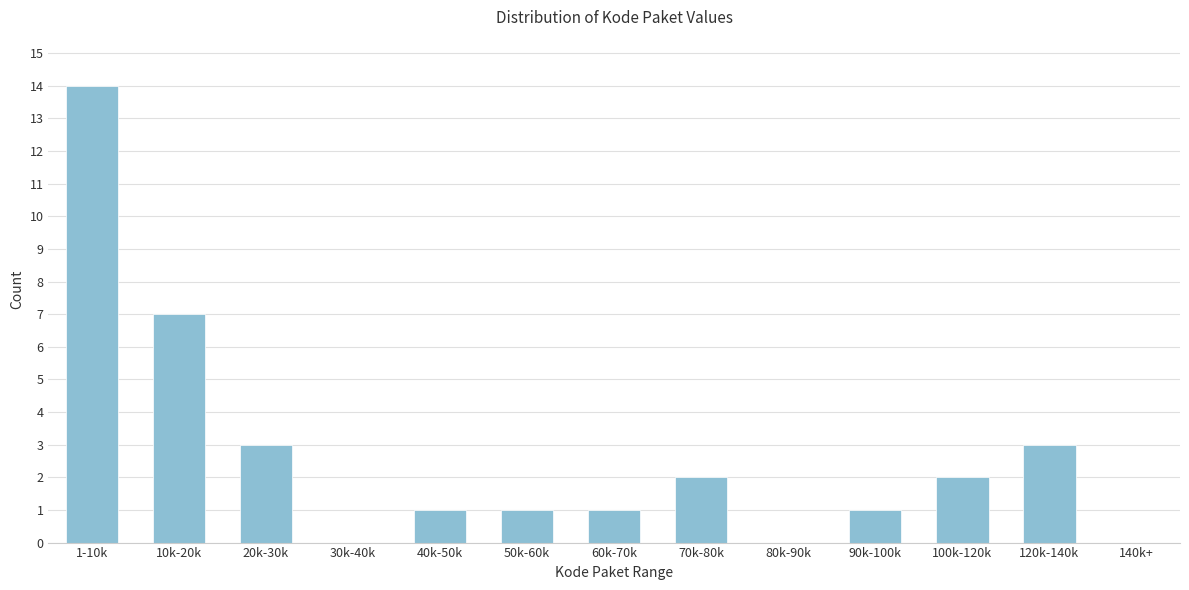

Reading left to right, extract all data points from this chart.

1-10k=14	10k-20k=7	20k-30k=3	30k-40k=0	40k-50k=1	50k-60k=1	60k-70k=1	70k-80k=2	80k-90k=0	90k-100k=1	100k-120k=2	120k-140k=3	140k+=0